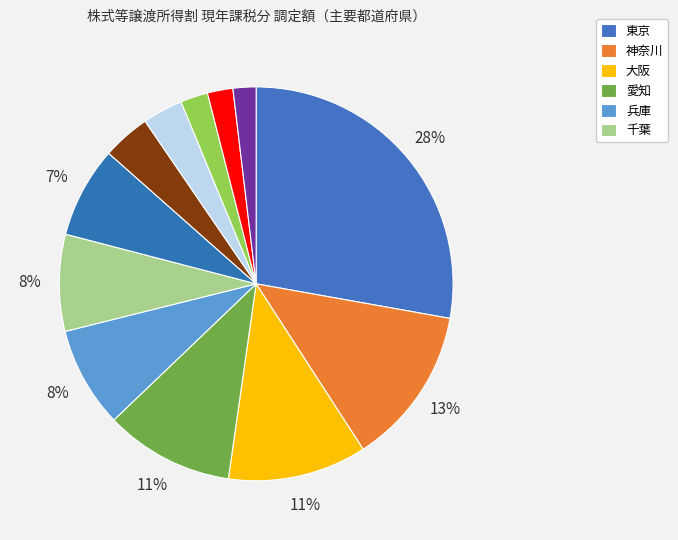

Rank the categories by value from lowest to highest.

三重, 北海道, 茨城, 京都, 静岡, 埼玉, 千葉, 兵庫, 愛知, 大阪, 神奈川, 東京